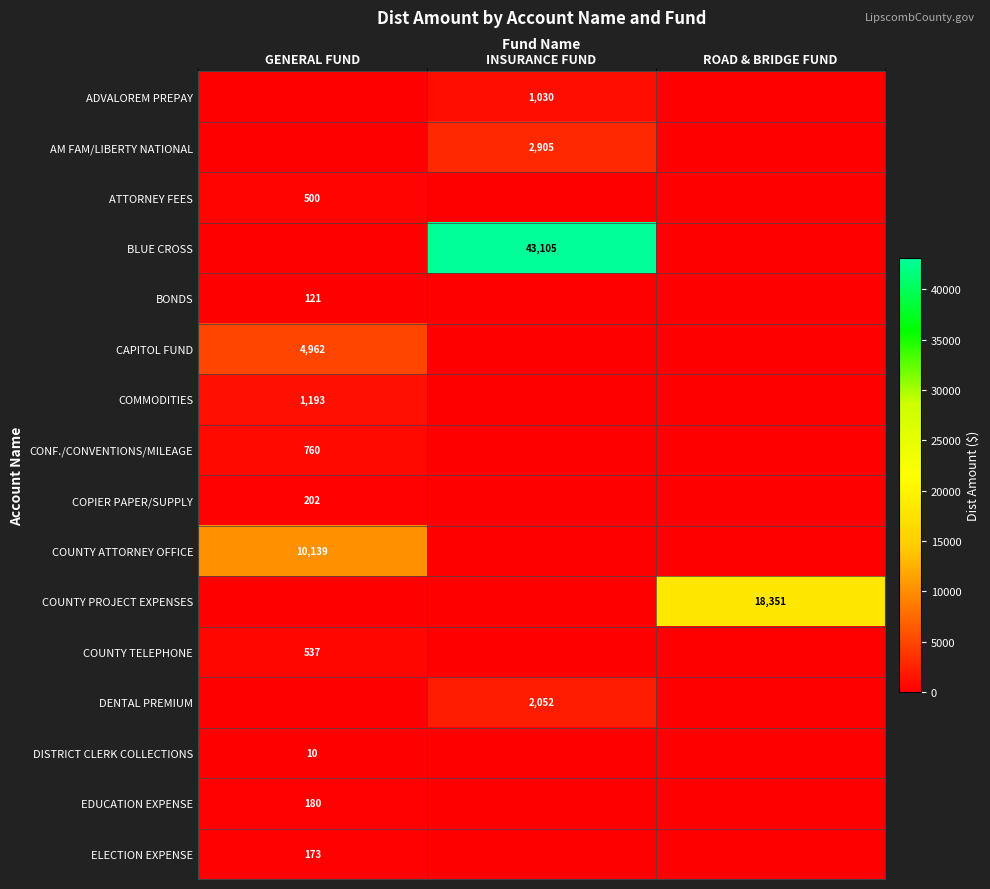

Is it true that COUNTY PROJECT EXPENSES equals 18351 at ROAD & BRIDGE FUND?

True